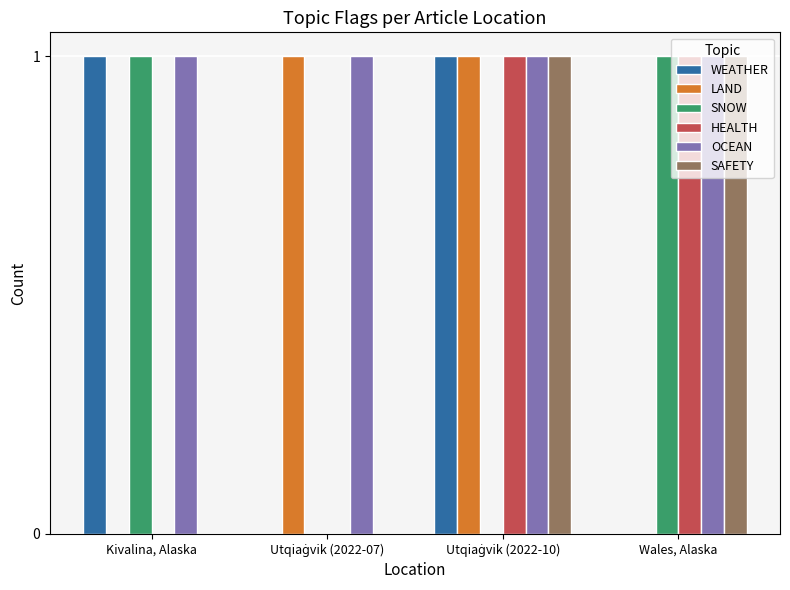

How many data points does each series have?

4